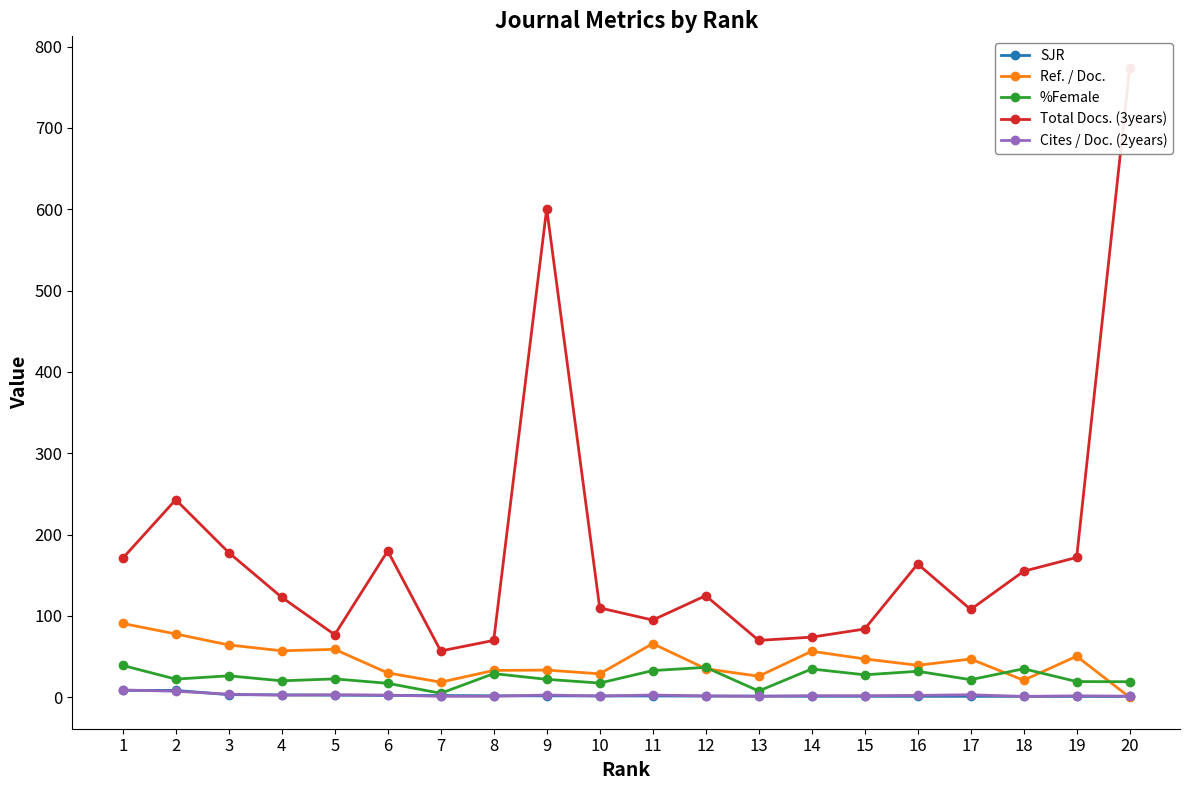

Reading right to left, list all the values displayed in this chart.

SJR: 1.1	1.1	1.2	1.2	1.2	1.3	1.3	1.5	1.5	1.7	1.7	1.8	1.9	2.2	2.3	2.6	3.1	3.3	8.5	8.6
Ref. / Doc.: 0.1	50.5	21.0	47.1	39.4	47.2	56.7	26.0	35.2	66.0	28.9	33.5	33.0	18.7	30.0	59.0	57.2	64.4	77.9	90.8
%Female: 19.2	19.4	35.1	21.7	32.0	27.7	34.9	7.8	36.8	32.9	17.5	22.1	29.2	5.0	17.2	22.7	20.3	26.5	22.4	39.2
Total Docs. (3years): 774.0	172.0	155.0	108.0	164.0	84.0	74.0	70.0	125.0	95.0	110.0	601.0	70.0	57.0	180.0	77.0	123.0	178.0	243.0	171.0
Cites / Doc. (2years): 1.4	1.9	1.1	3.2	2.4	2.0	2.0	1.3	1.8	2.8	1.6	2.8	1.3	1.2	2.8	3.2	2.6	3.9	7.5	9.0